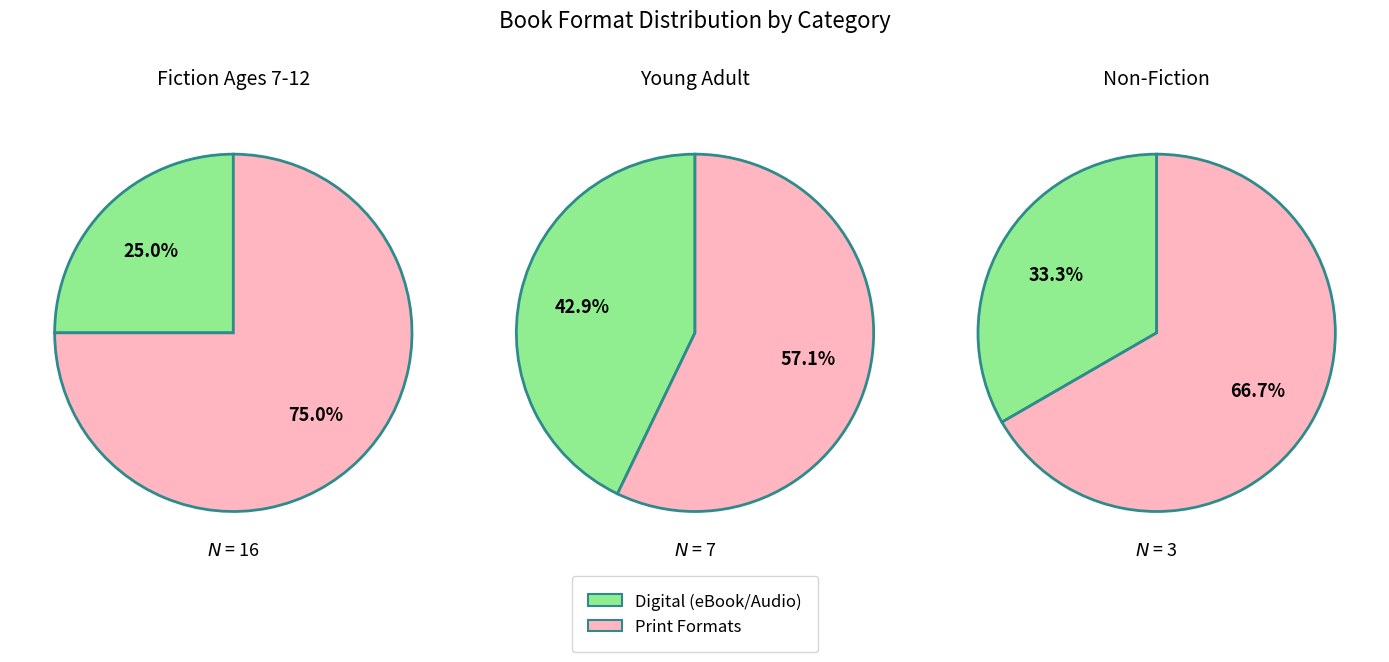

The Audio Download slice represents 16% of the pie. True or false?

False